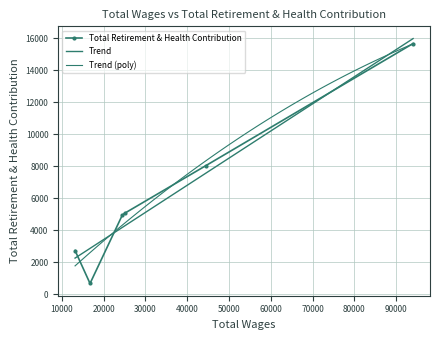

List the labels in order of value, largest first.

94033.0, 44432.0, 25077.0, 24488.0, 13188.0, 16770.0